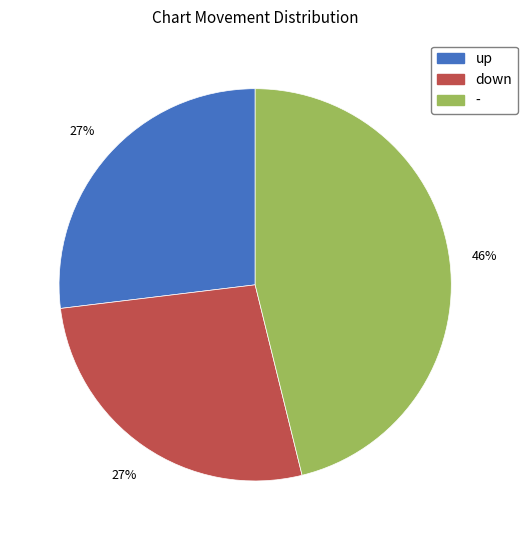

Is the sum of - and up greater than half?

Yes